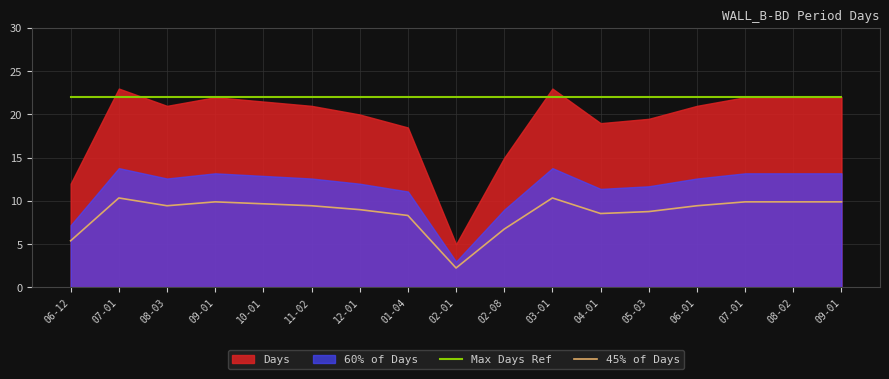

In 45% of Days, how many points are lower than both neighbors (excluding endpoints)?

3